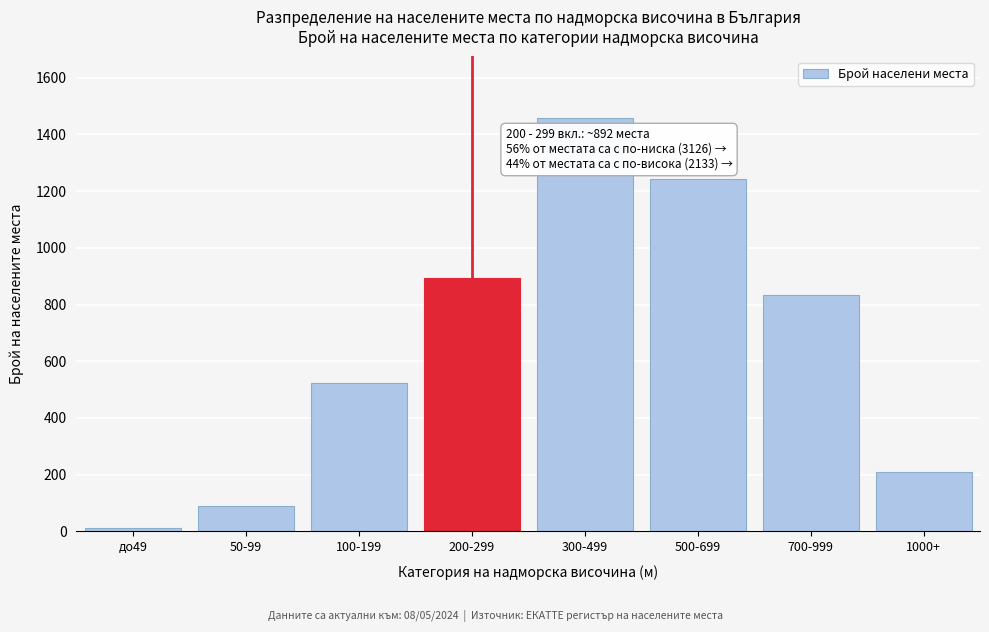

Reading right to left, list all the values displayed in this chart.

210	834	1243	1456	892	523	89	12